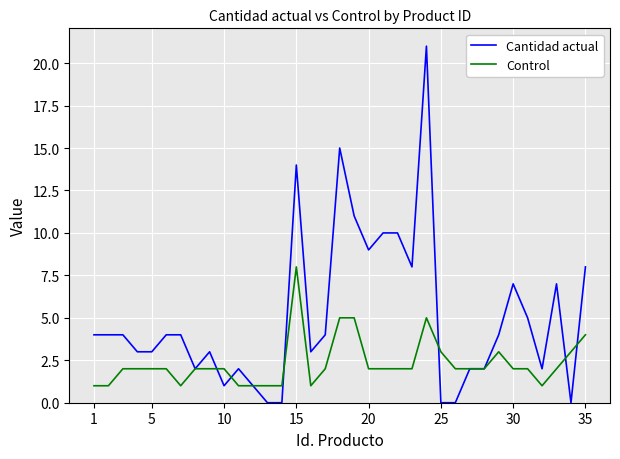

Which series has the largest range (max minus min)?

Cantidad actual